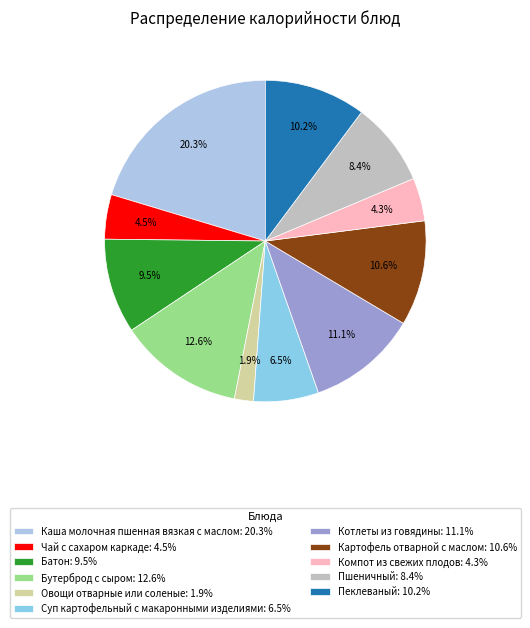

What is the change in value from Каша молочная пшенная вязкая с маслом to Батон?

-147